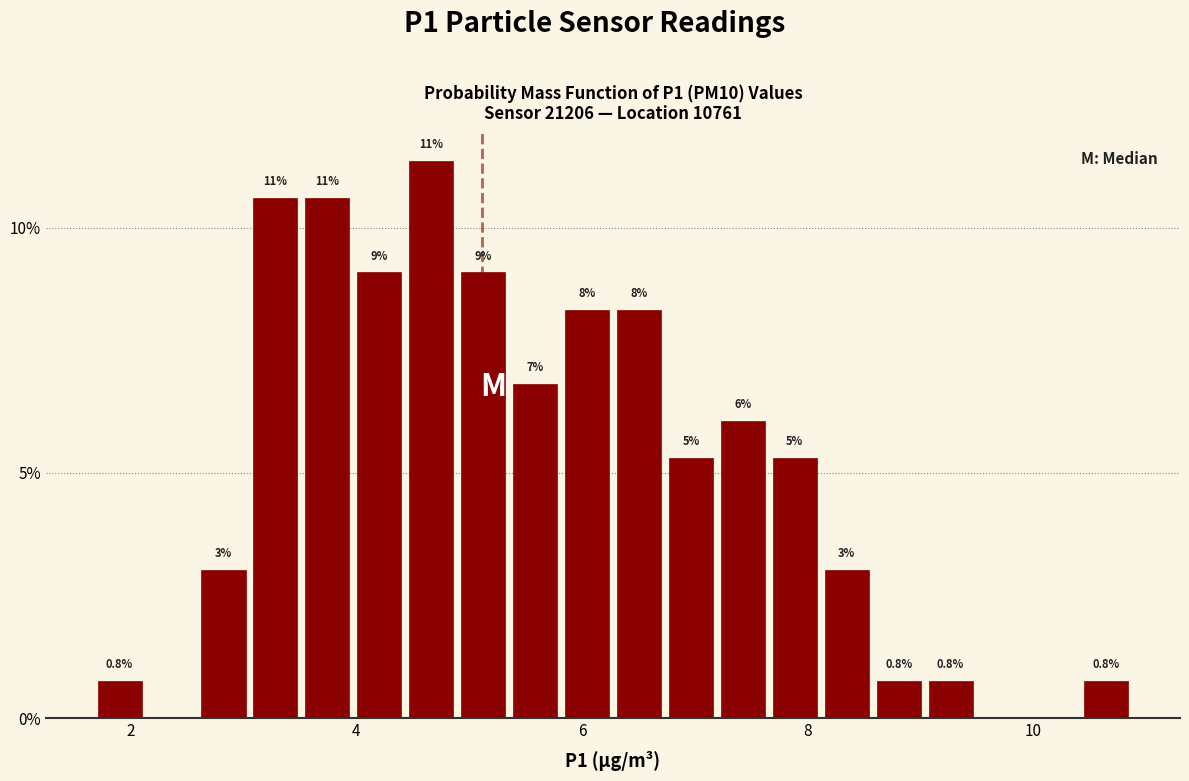

Read against the x-axis, roughly where is the centre of the tallest bar?

4.6